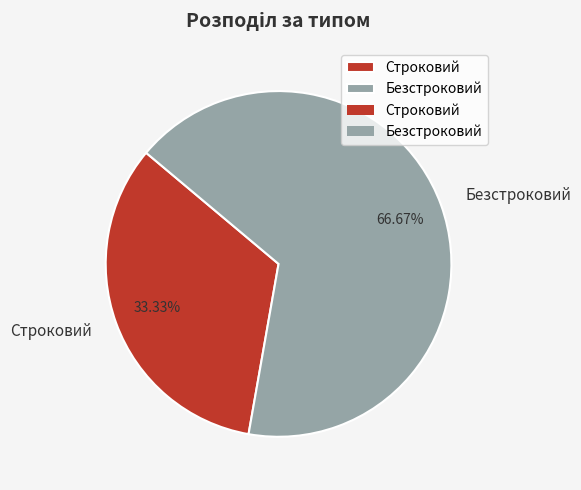

To the nearest percent, what percentage of the pie is Строковий?

33%